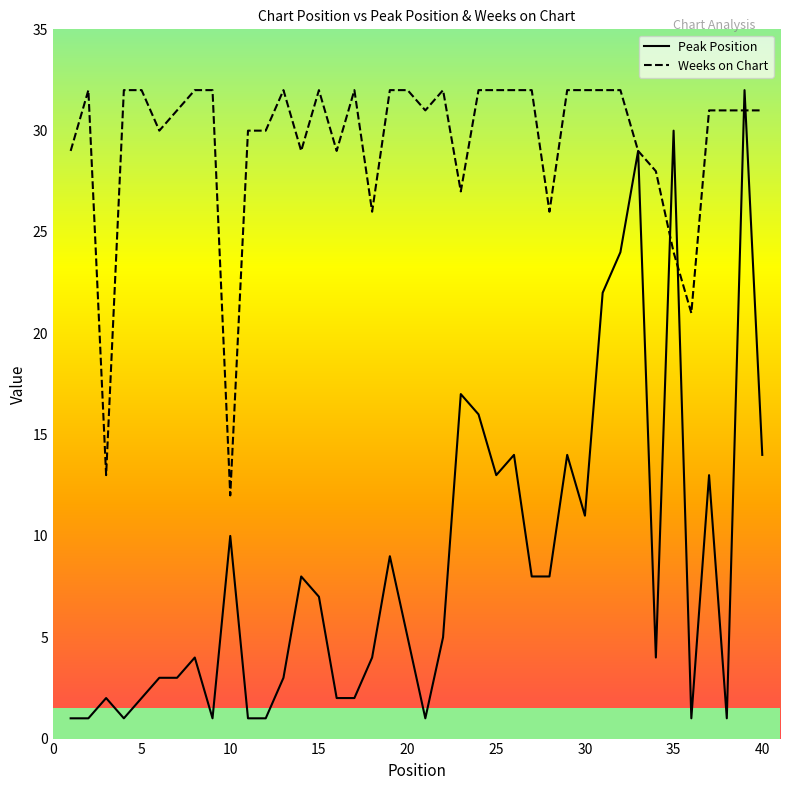

Which series has the largest range (max minus min)?

Peak Position